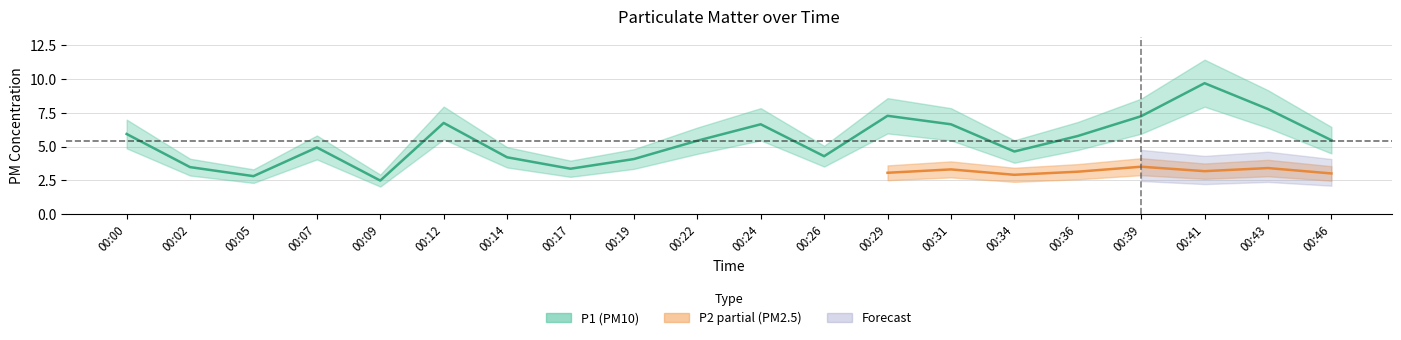

What is the maximum value shown in the chart?

9.7